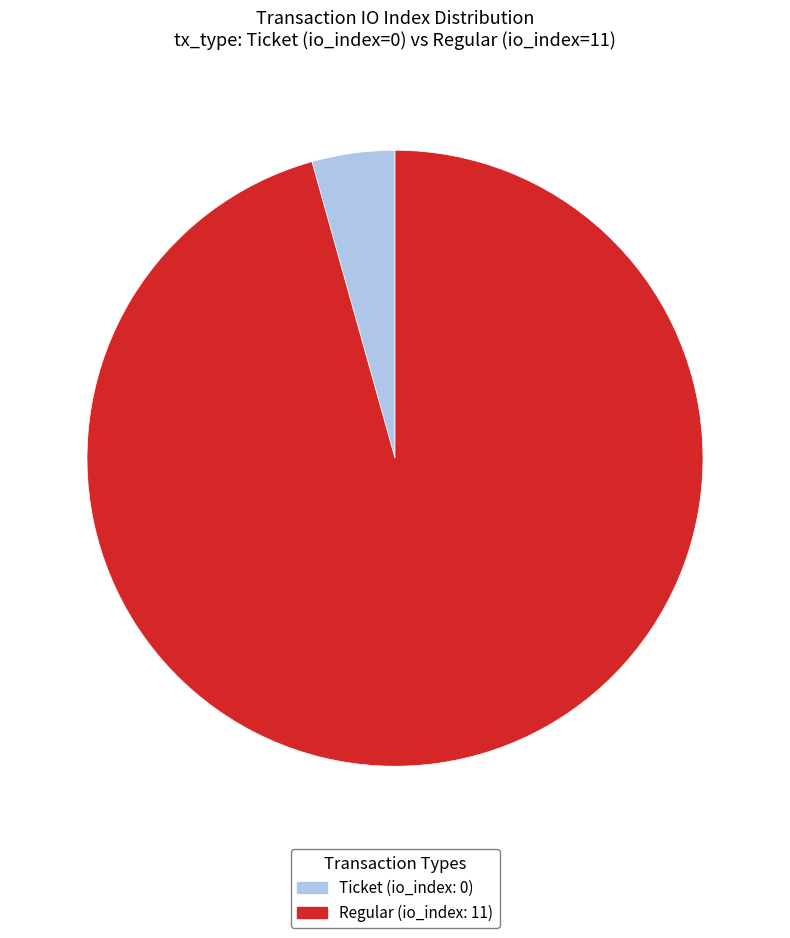

Is there a majority slice in this chart?

Yes